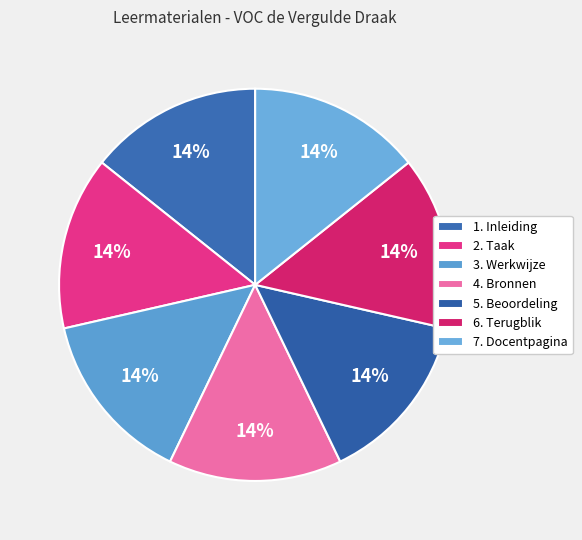

Count the number of slices in the pie.

7